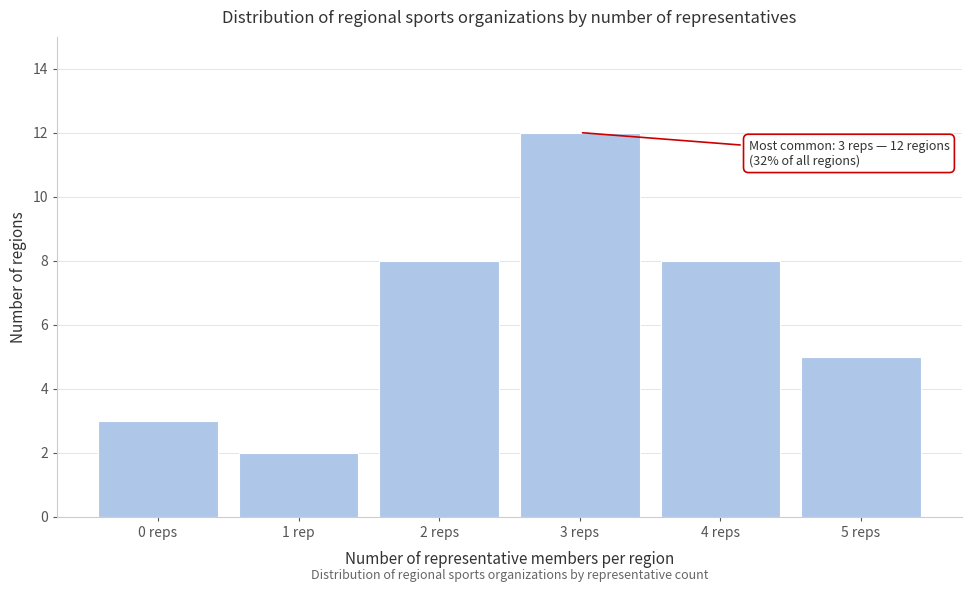

Reading right to left, transcribe all the data shown in this chart.

5 reps=5	4 reps=8	3 reps=12	2 reps=8	1 rep=2	0 reps=3